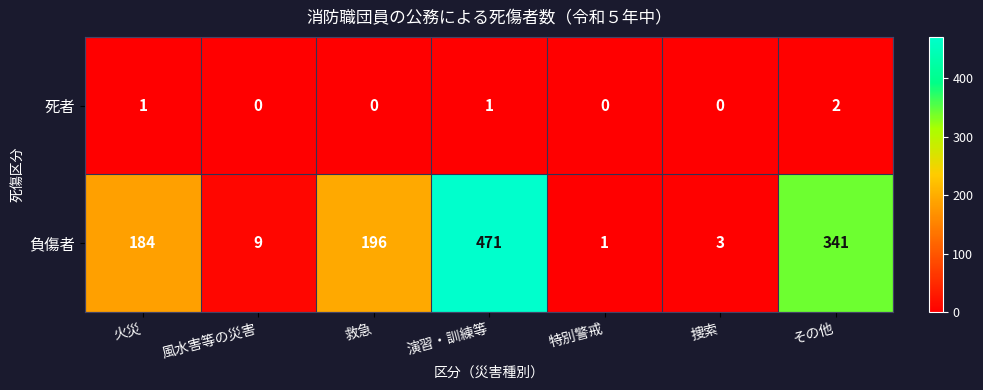

What value does the 負傷者 series have at 捜索, to the nearest 5?

5